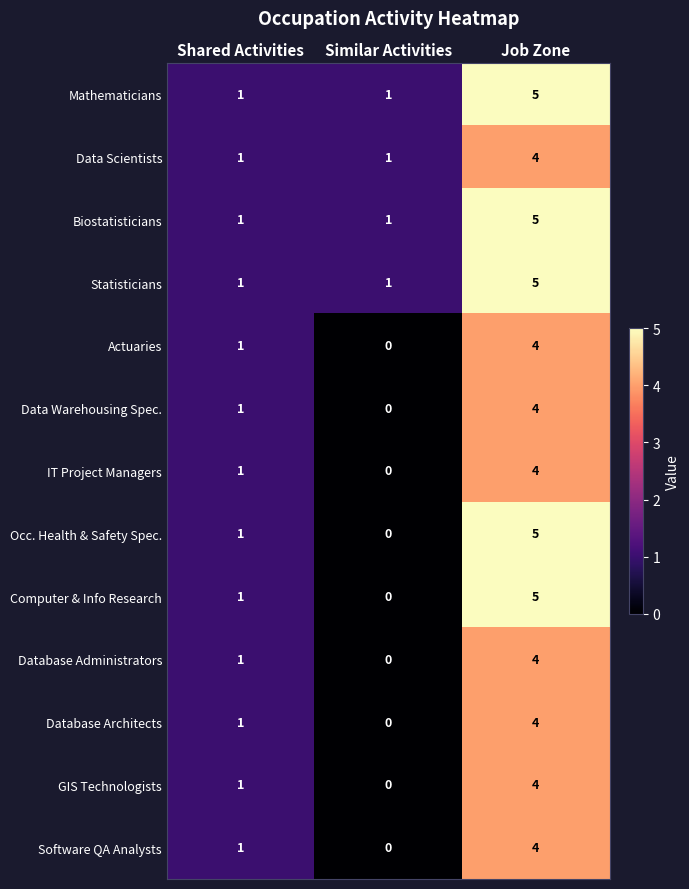

What is the sum of all GIS Technologists values?

5